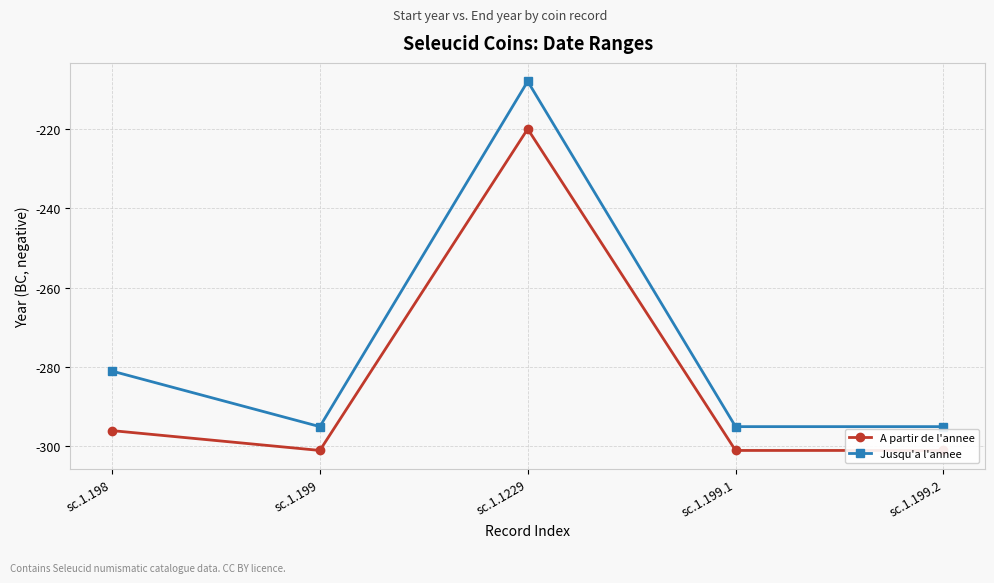

What is the highest value of the Jusqu'a l'annee series?

-208